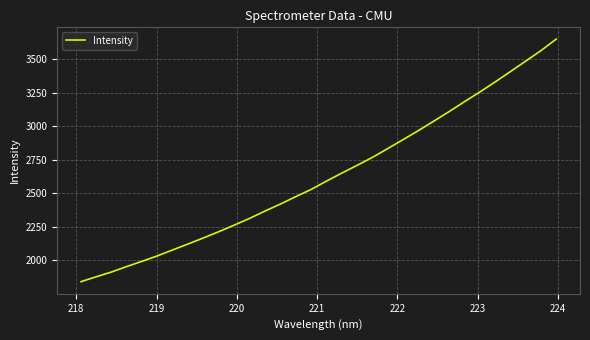

What is the difference between the maximum and minimum values?

1810.0